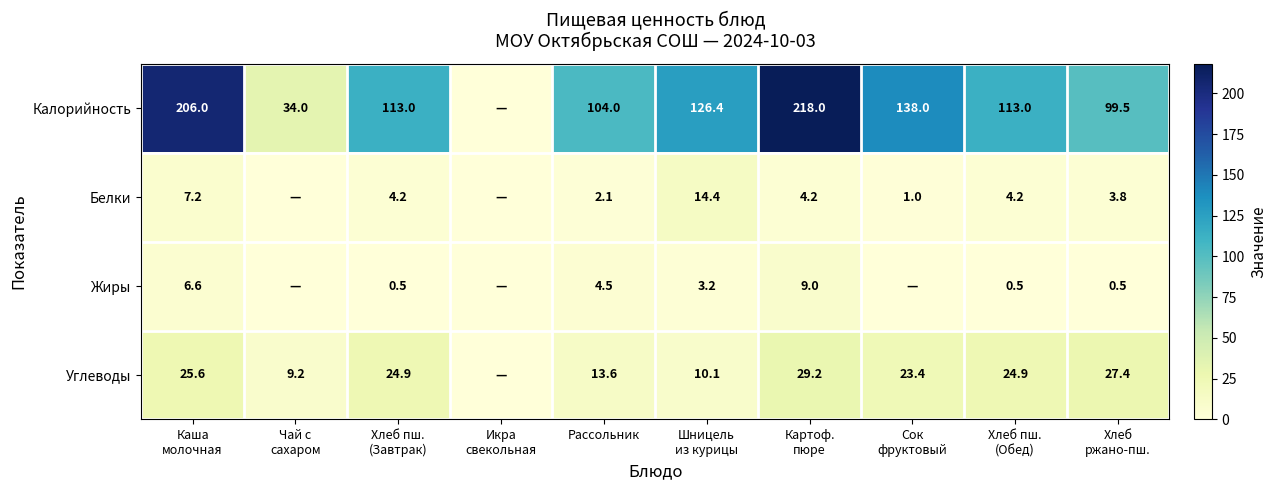

What is the total value across all series at Рассольник?

124.2